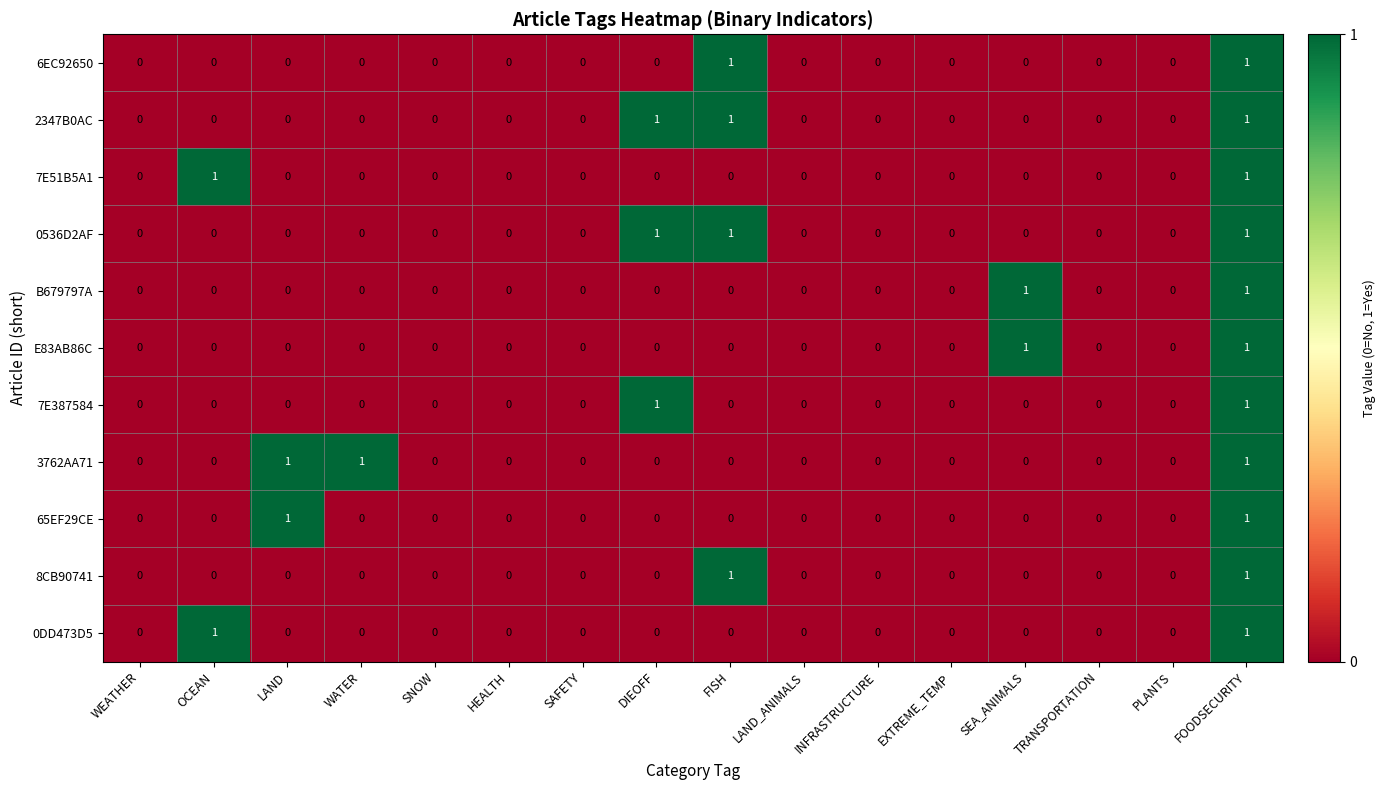

True or false: 0DD473D5 has a value of 1 at EXTREME_TEMP.

False